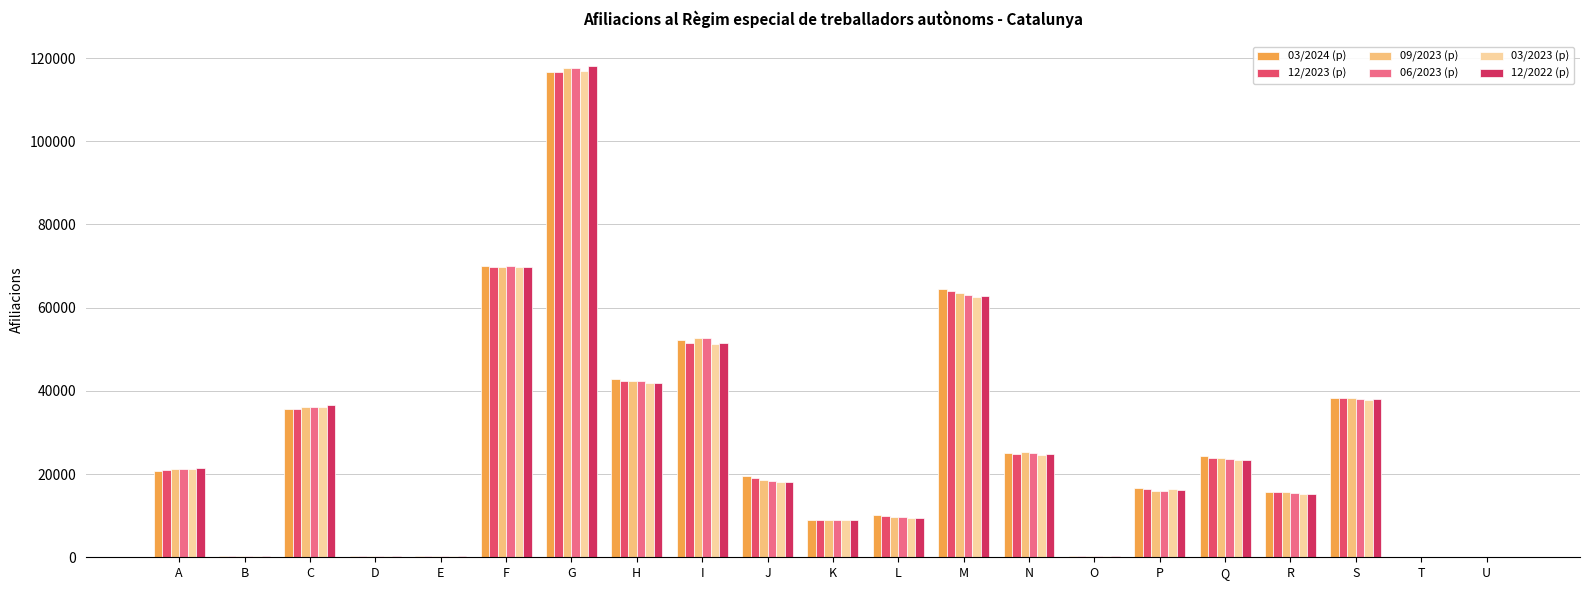

Are the bars grouped side by side (vs. stacked)?

Yes